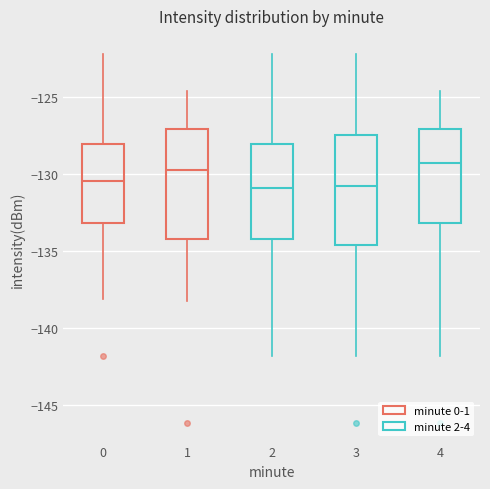

Reading left to right, transcribe this box plot: for each box, give where its median line is, the range the box spans, and where its two whiskers end, as read against the y-axis. The values are not printed on the chart, so give them approximately, as read against the axis.

0: median -130.5, box -133.0 to -128.0, whiskers -138.0 to -122.0
1: median -130.0, box -134.0 to -127.0, whiskers -138.0 to -124.5
2: median -131.0, box -134.0 to -128.0, whiskers -142.0 to -122.0
3: median -131.0, box -134.5 to -127.5, whiskers -142.0 to -122.0
4: median -129.5, box -133.0 to -127.0, whiskers -142.0 to -124.5